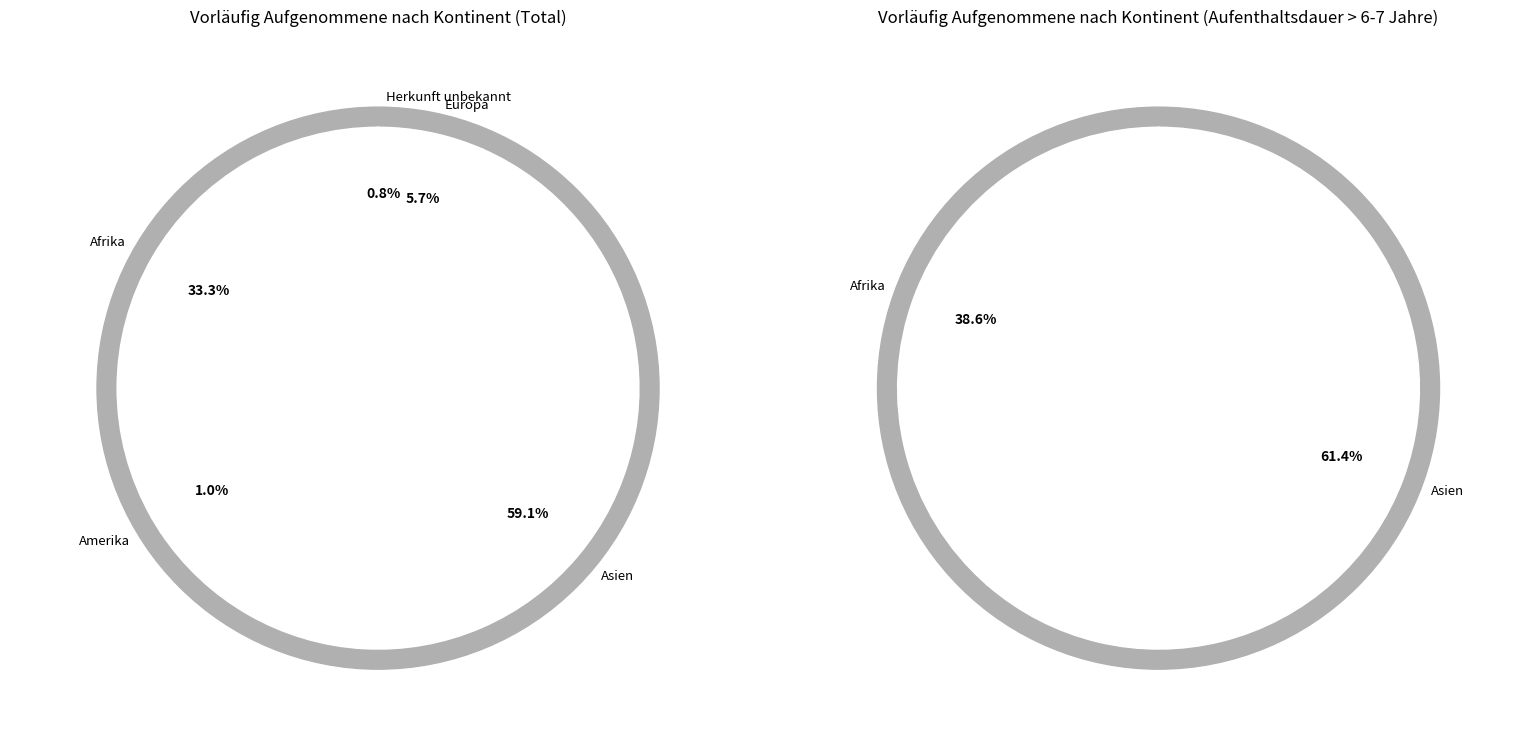

Which slice is the largest?

Asien